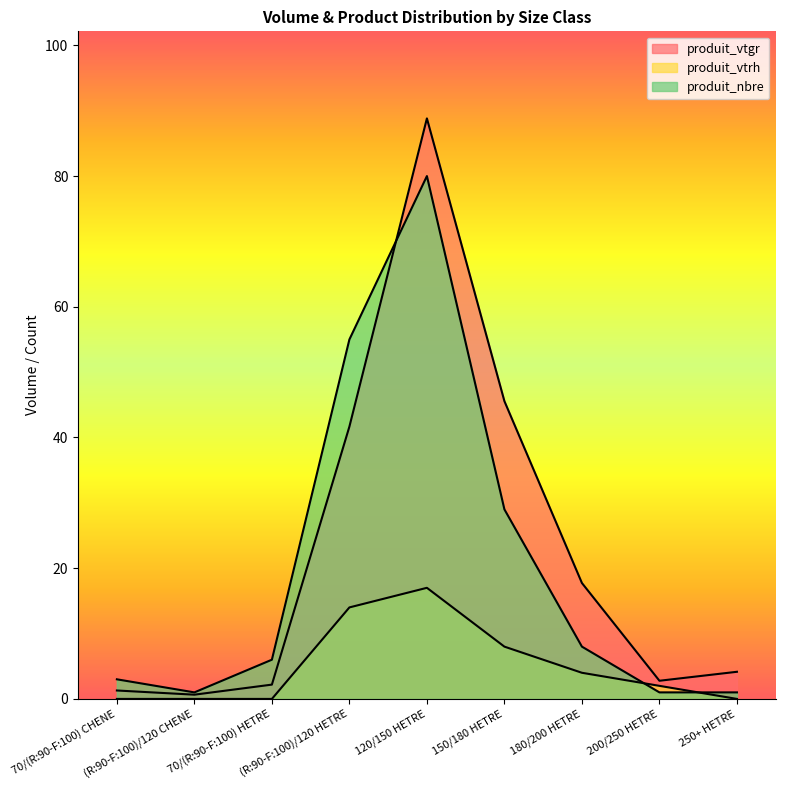

Reading left to right, extract all data points from this chart.

produit_vtgr: 70/(R:90-F:100) CHENE=1.3	(R:90-F:100)/120 CHENE=0.6	70/(R:90-F:100) HETRE=2.2	(R:90-F:100)/120 HETRE=41.7	120/150 HETRE=88.8	150/180 HETRE=45.6	180/200 HETRE=17.7	200/250 HETRE=2.8	250+ HETRE=4.2
produit_vtrh: 70/(R:90-F:100) CHENE=0.0	(R:90-F:100)/120 CHENE=0.0	70/(R:90-F:100) HETRE=0.0	(R:90-F:100)/120 HETRE=14.0	120/150 HETRE=17.0	150/180 HETRE=8.0	180/200 HETRE=4.0	200/250 HETRE=2.0	250+ HETRE=0.0
produit_nbre: 70/(R:90-F:100) CHENE=3.0	(R:90-F:100)/120 CHENE=1.0	70/(R:90-F:100) HETRE=6.0	(R:90-F:100)/120 HETRE=55.0	120/150 HETRE=80.0	150/180 HETRE=29.0	180/200 HETRE=8.0	200/250 HETRE=1.0	250+ HETRE=1.0